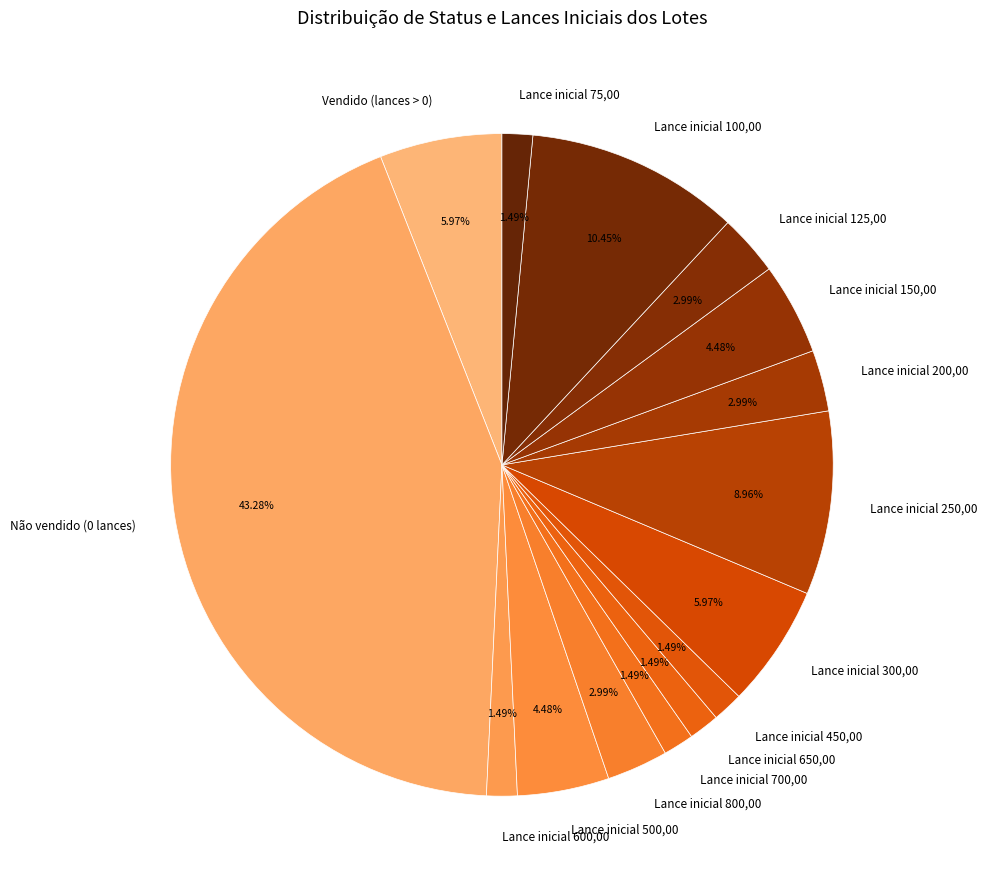

Is there any slice that represents more than half of the pie?

No